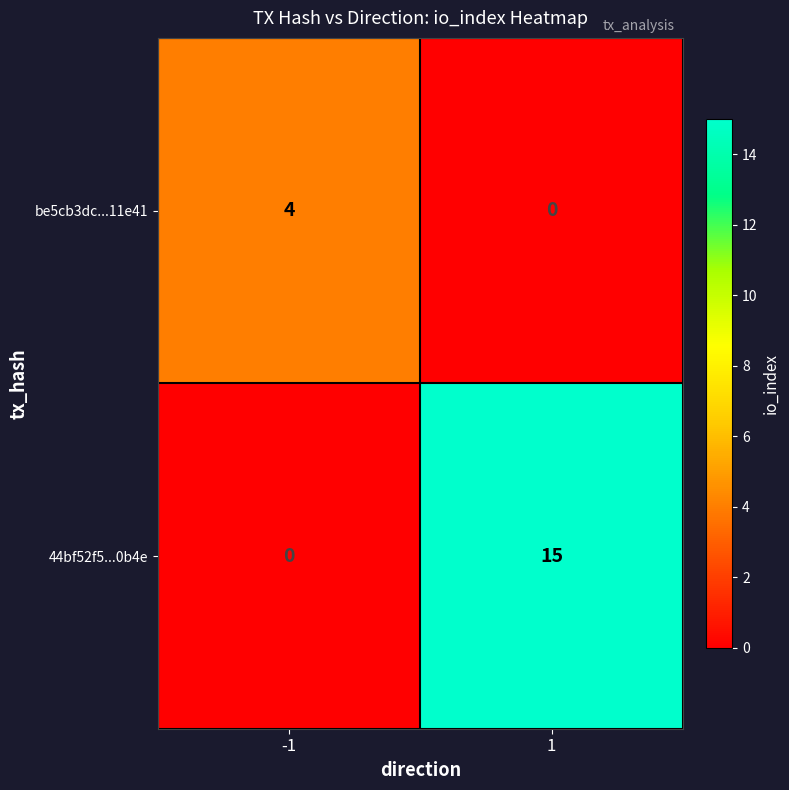

Rank the series by their maximum value, from highest to lowest.

44bf52f5...0b4e, be5cb3dc...11e41